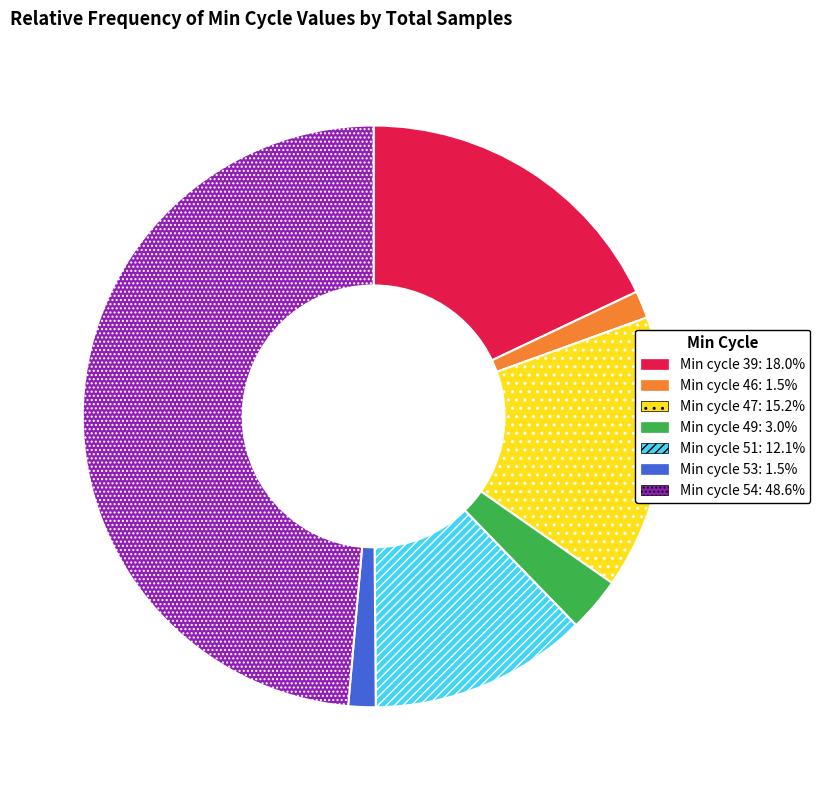

Is Min cycle 49: 3.0% the majority of the pie?

No